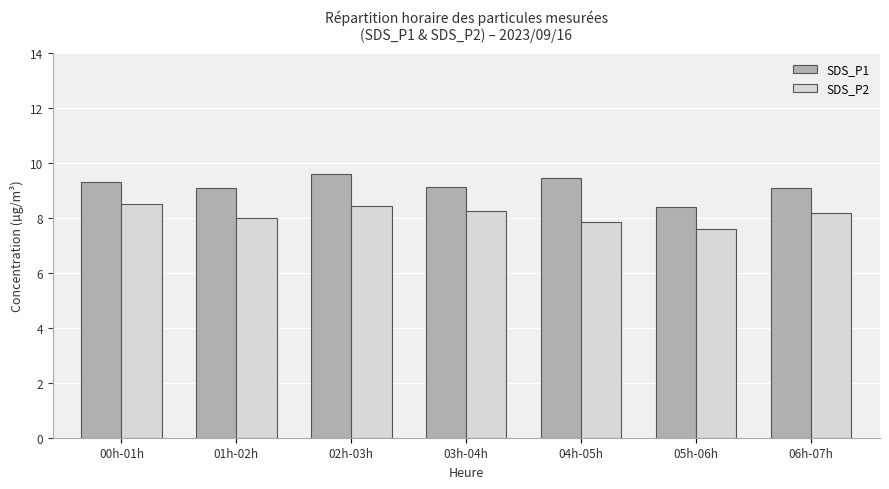

What is the difference between the highest and lowest values at 06h-07h?

0.9